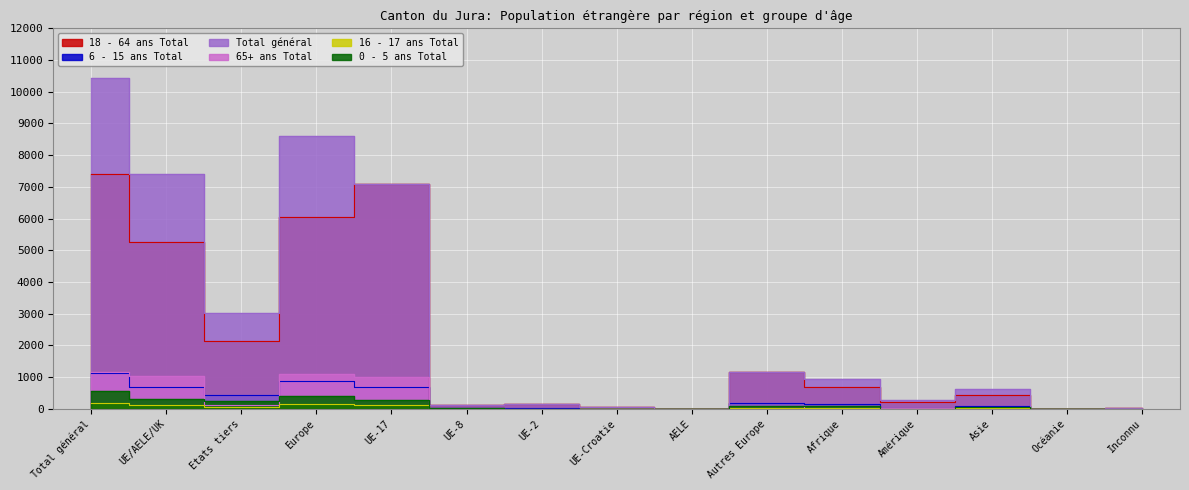

What position from the right is Total général?

15